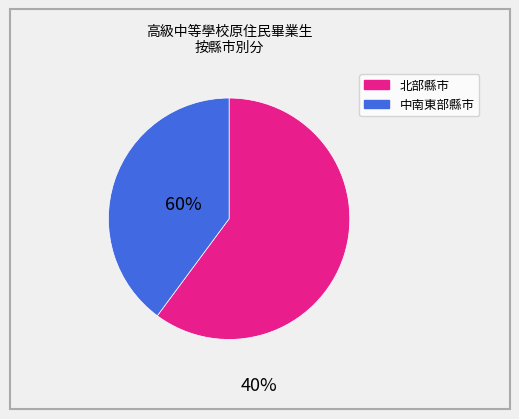

Is there any slice that represents more than half of the pie?

Yes